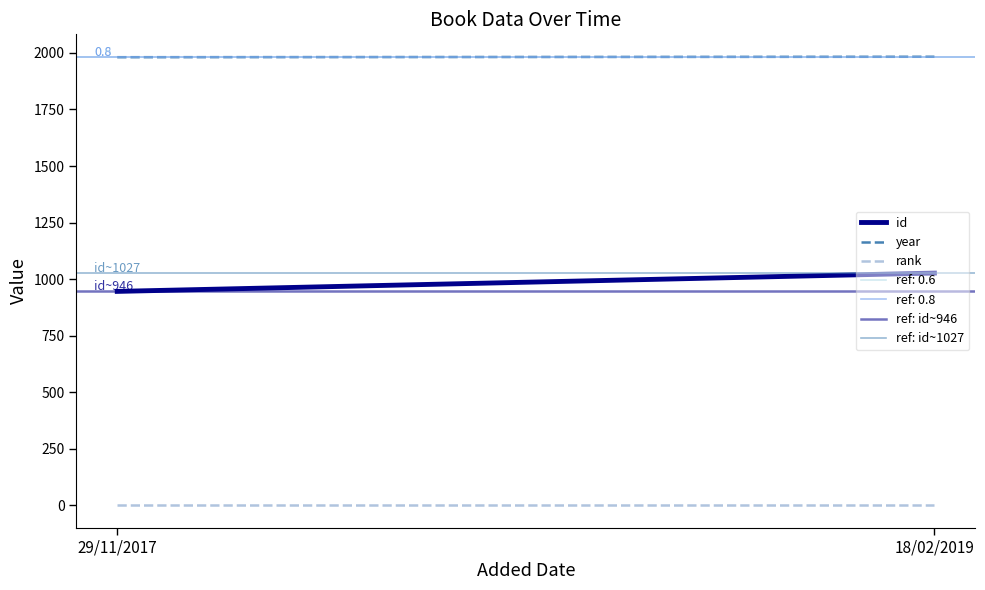

The id series shows 1615 at 29/11/2017. True or false?

False